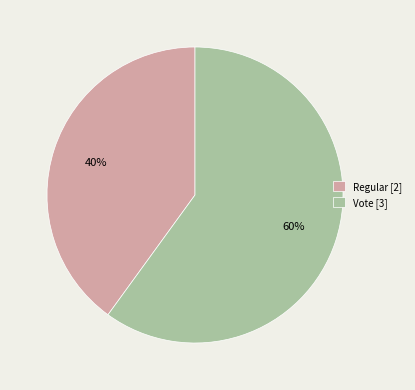

Which category has the smallest portion of the pie?

Regular